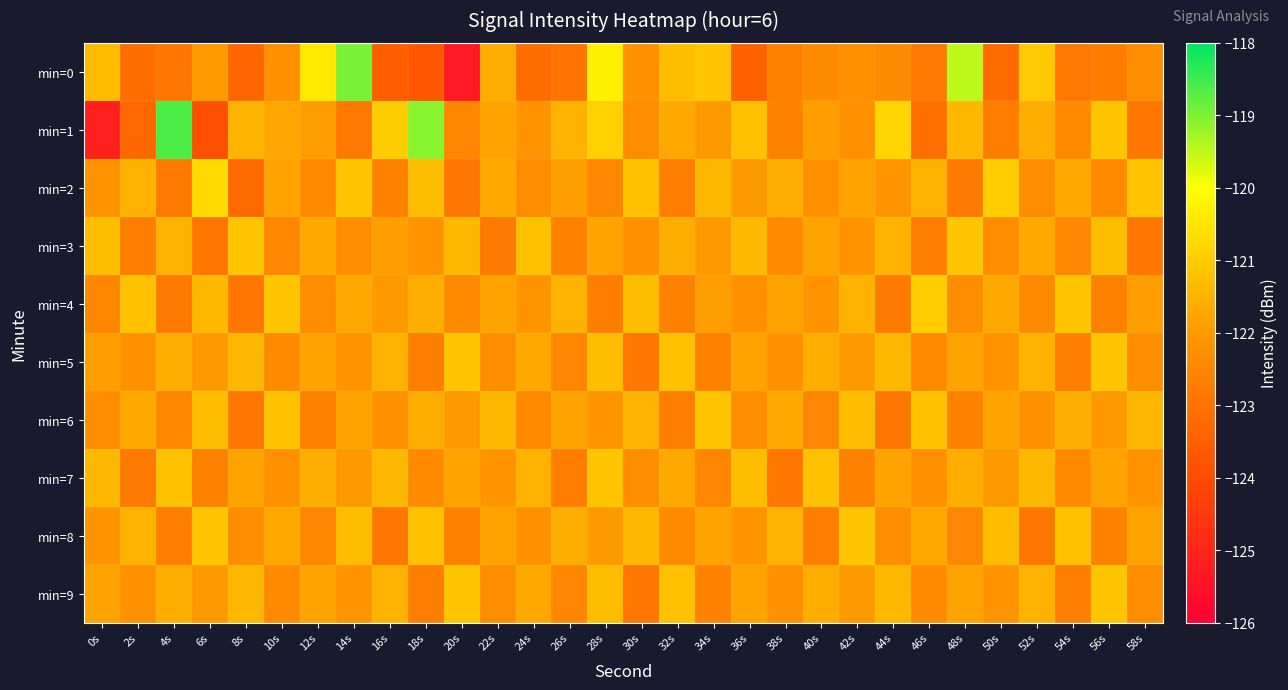

Between 40s and 20s, which is larger?

40s